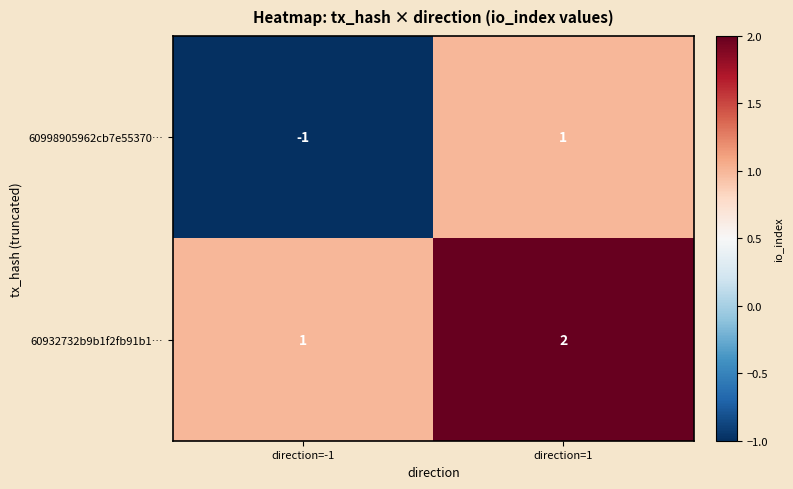

Between direction=-1 and direction=1, which series saw the biggest shift?

60998905962cb7e55370…